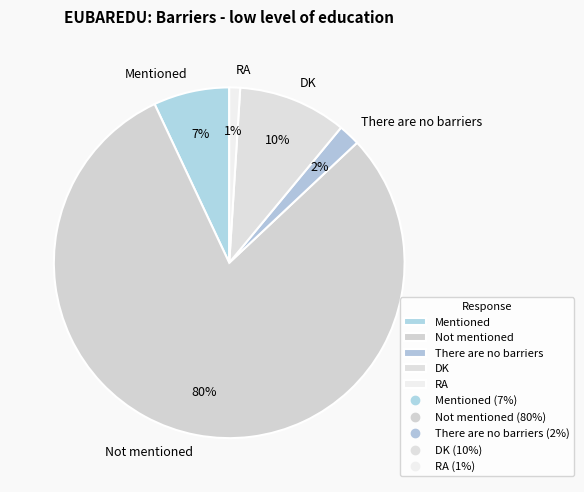

Do Mentioned and Not mentioned together represent more than half of the pie?

Yes